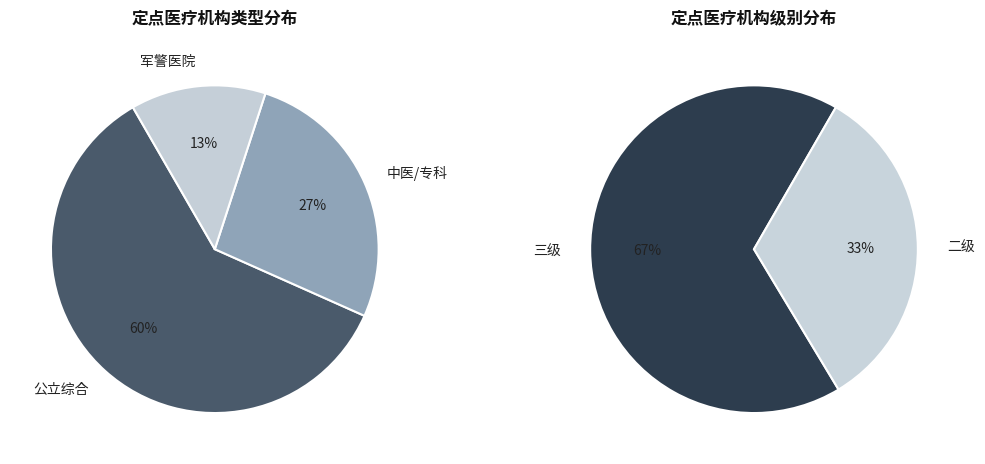

How many segments does this pie chart have?

2